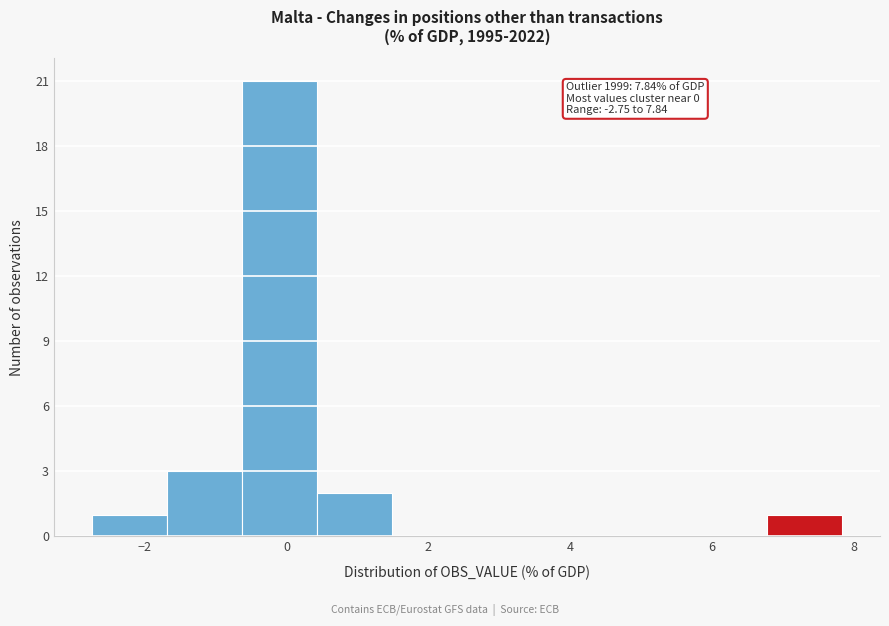

Over which range of the x-axis is the bar tallest?

-0.6 to 0.4